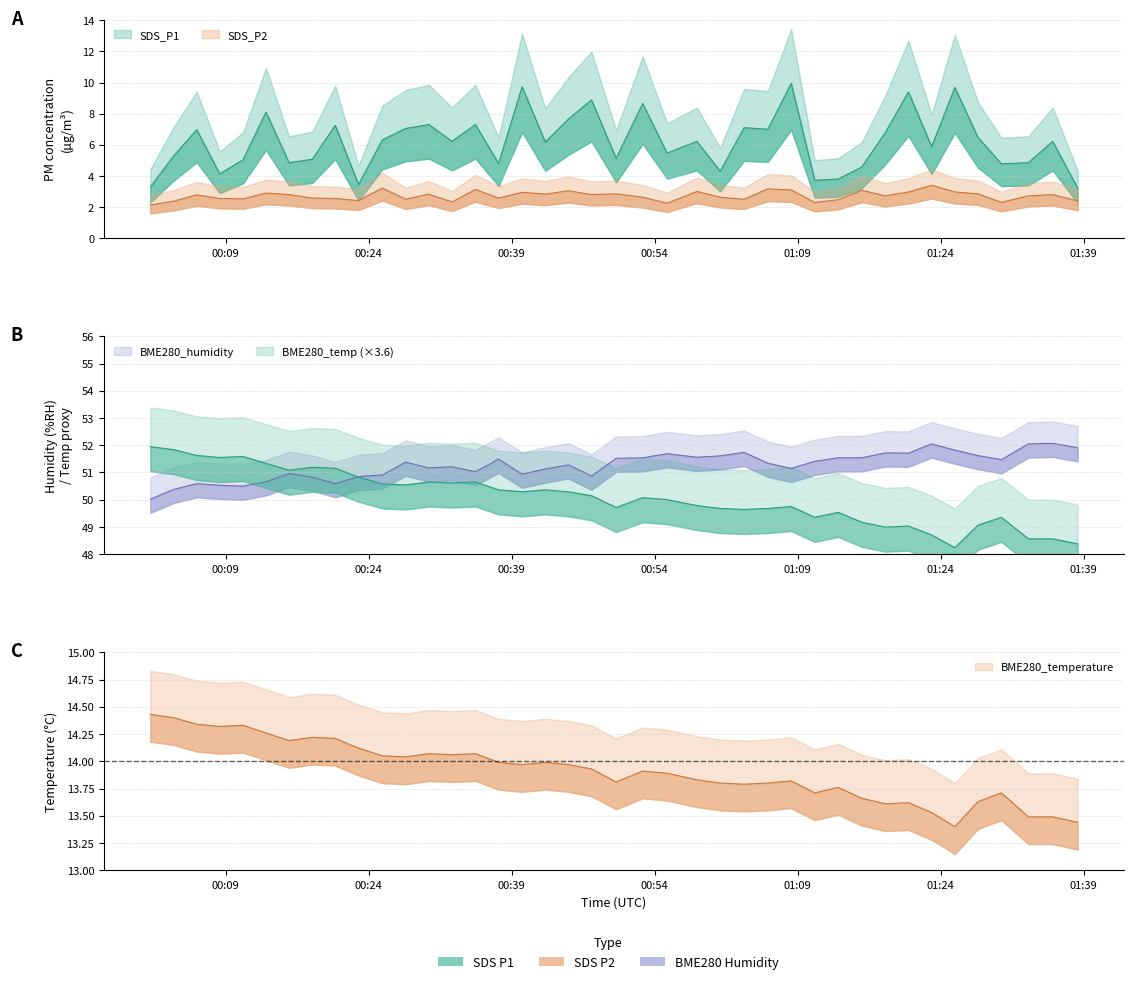

At which label does SDS_P2 reach its minimum?

2022/05/09 00:01:05